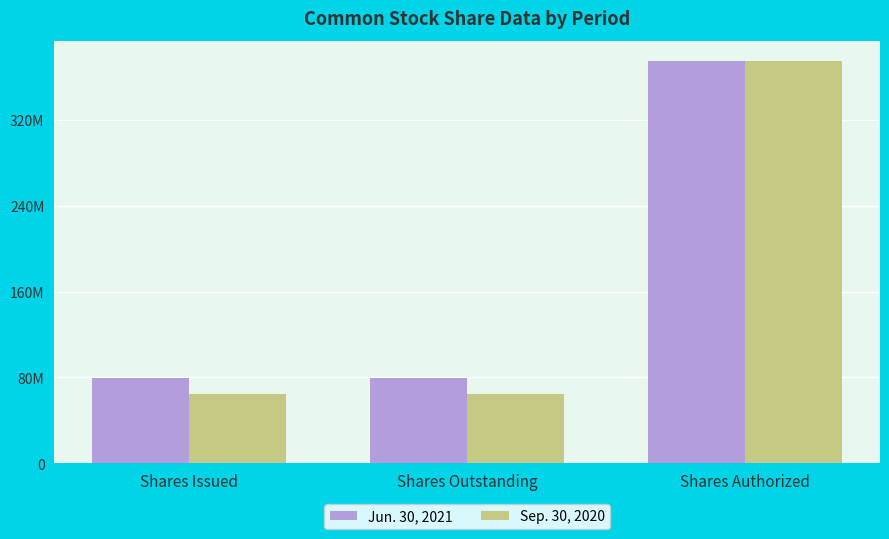

The Jun. 30, 2021 series shows 602473108 at Shares Authorized. True or false?

False